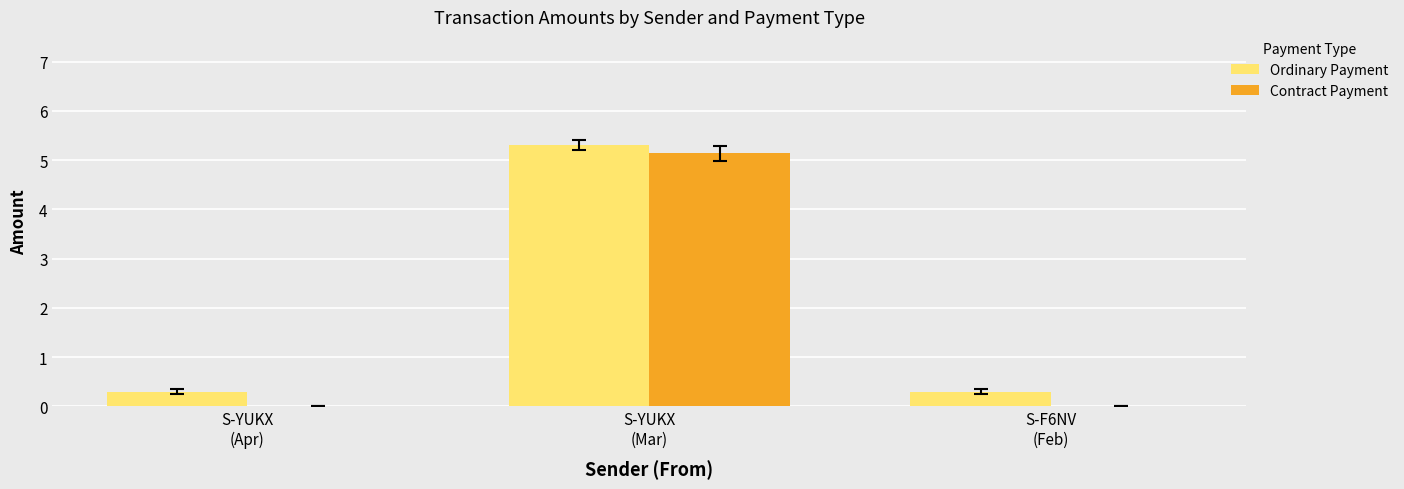

Reading left to right, extract all data points from this chart.

Ordinary Payment: 0.3	5.3	0.3
Contract Payment: 0.0	5.1	0.0